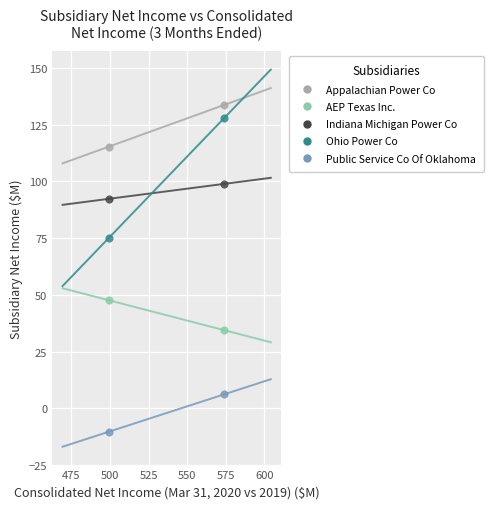

Across all data points, what is the range of Y values (max minus min)?

144.0